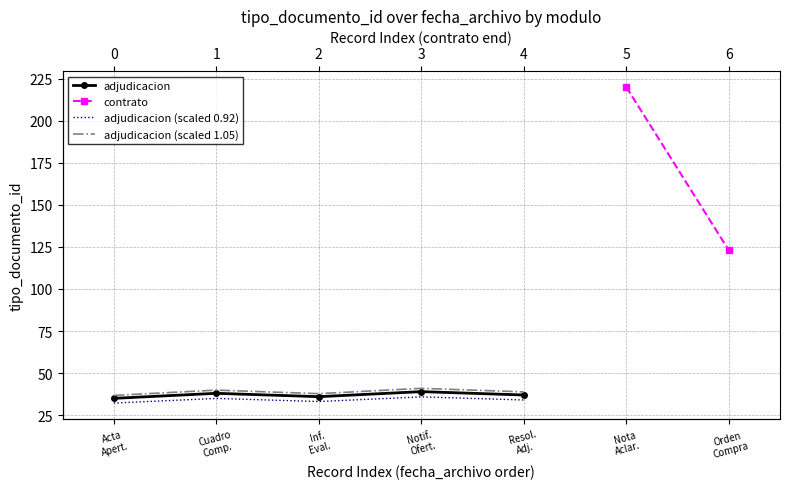

Which label corresponds to the largest value in the chart?

Notif.
Ofert.